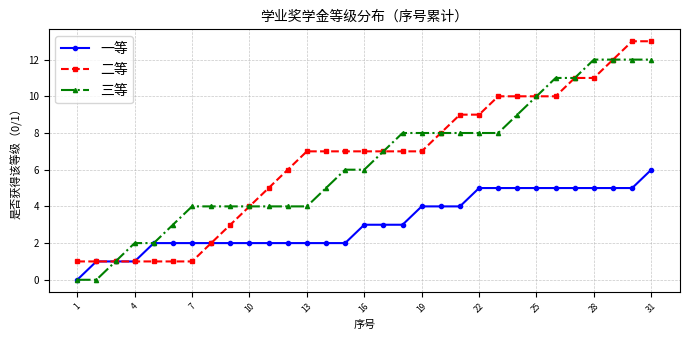

Which series has the largest total across all categories?

二等